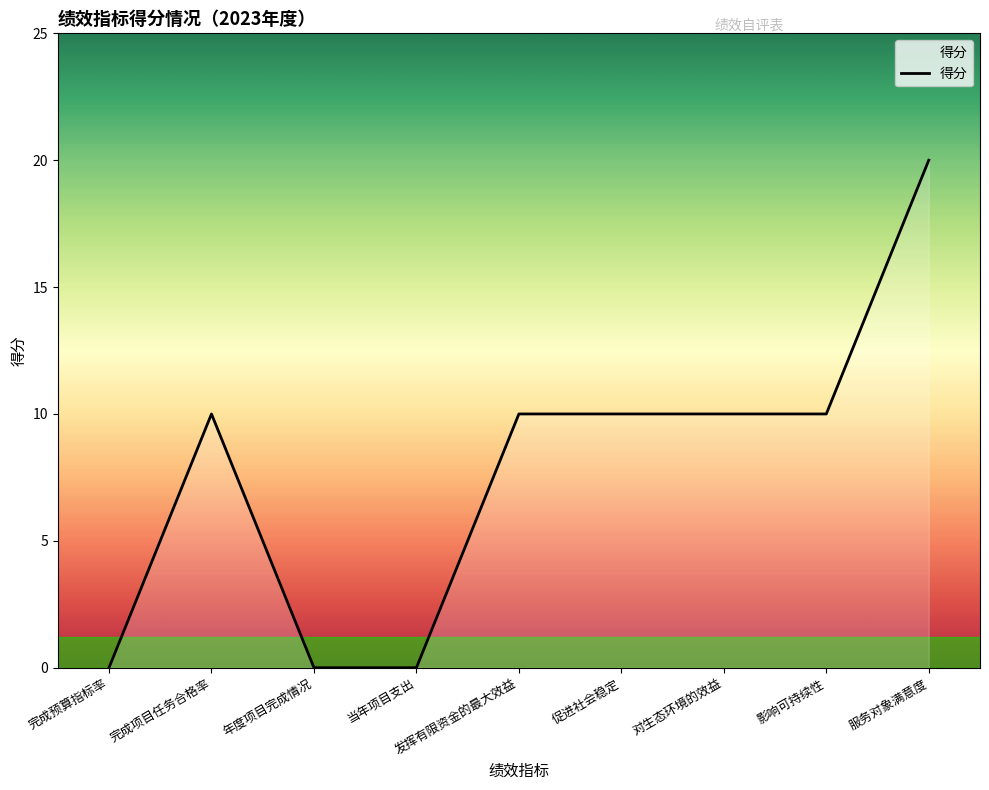

True or false: the data shows 16 at 对生态环境的效益.

False